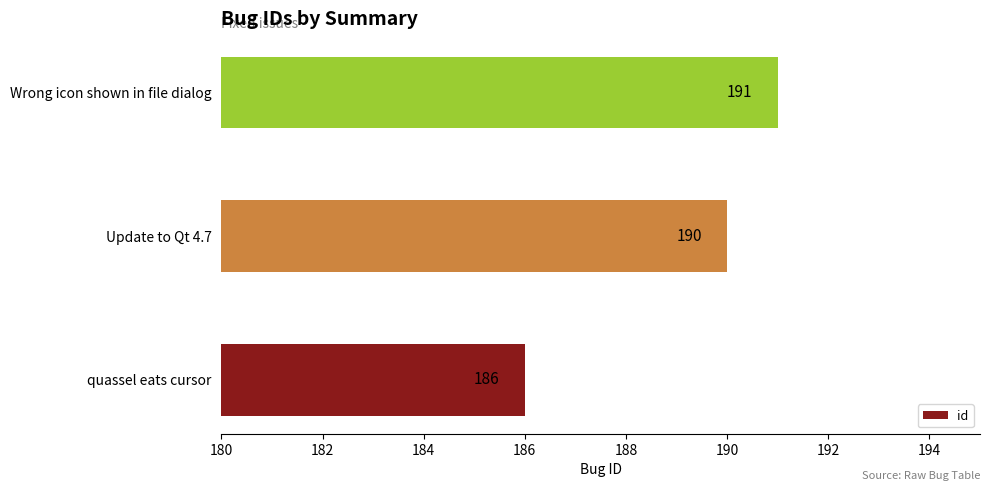

What is the approximate value at Wrong icon shown in file dialog?

191